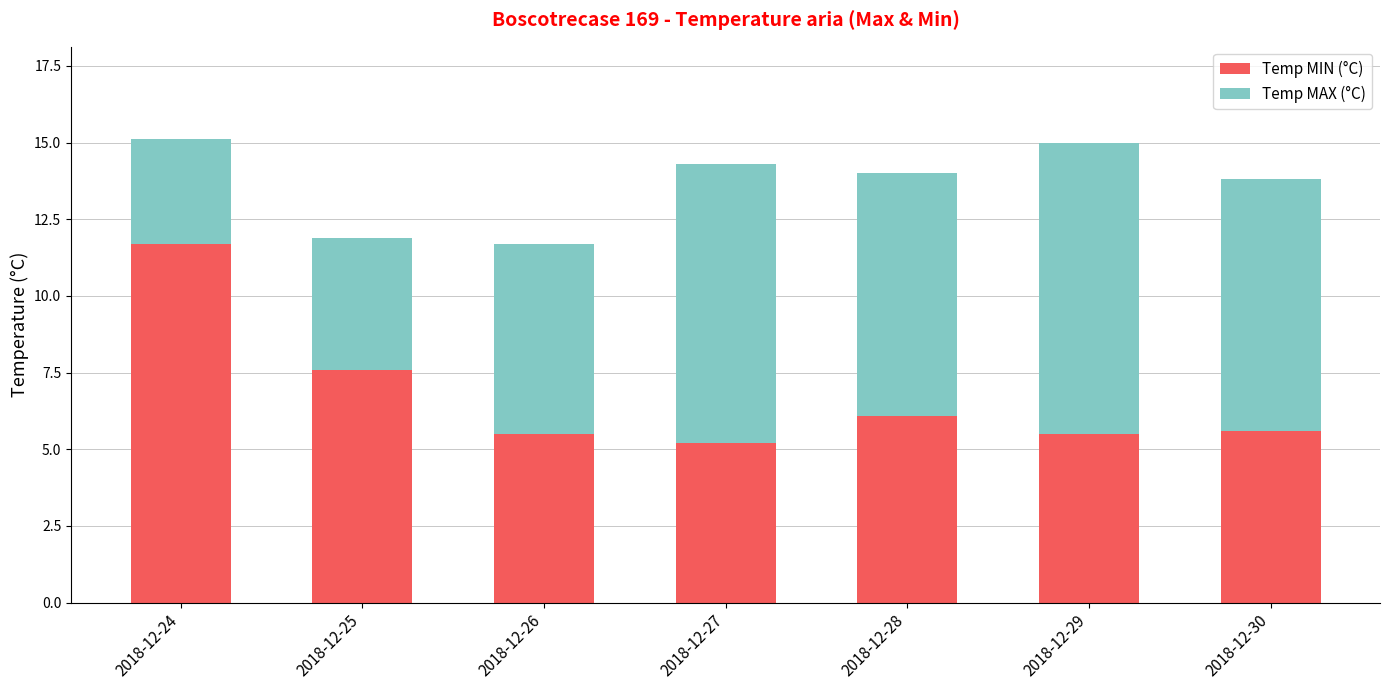

Where is Temp MIN (°C) nearest to the value 8?

2018-12-25